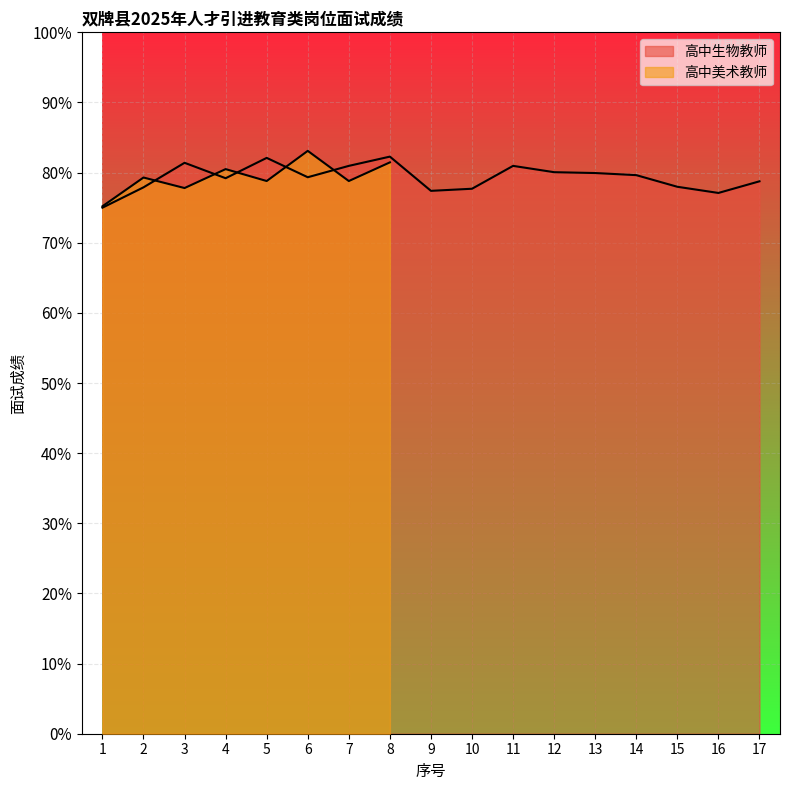

Rank the categories by value from highest to lowest.

8, 5, 3, 7, 11, 12, 13, 14, 6, 4, 17, 15, 2, 10, 9, 16, 1